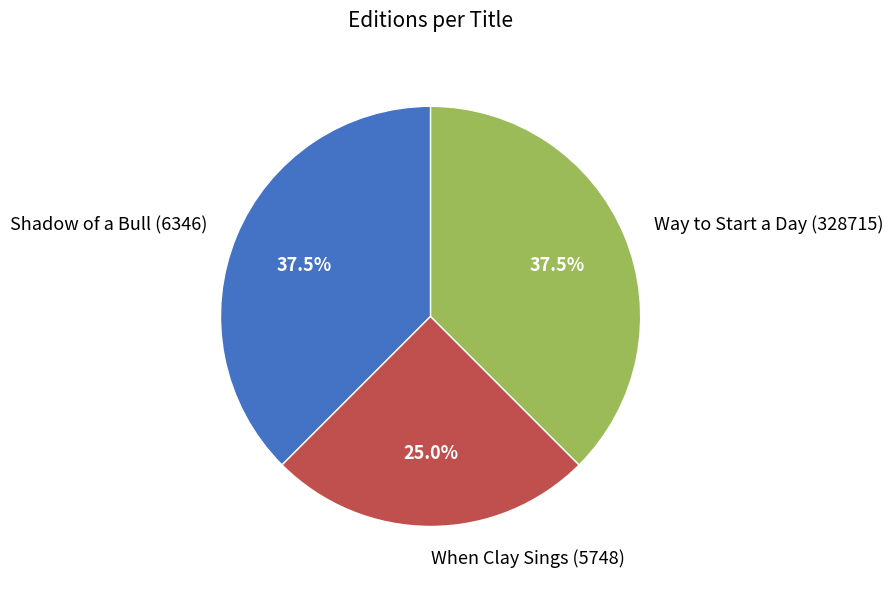

What percentage is NOT represented by Way to Start a Day (328715)?

62.5%